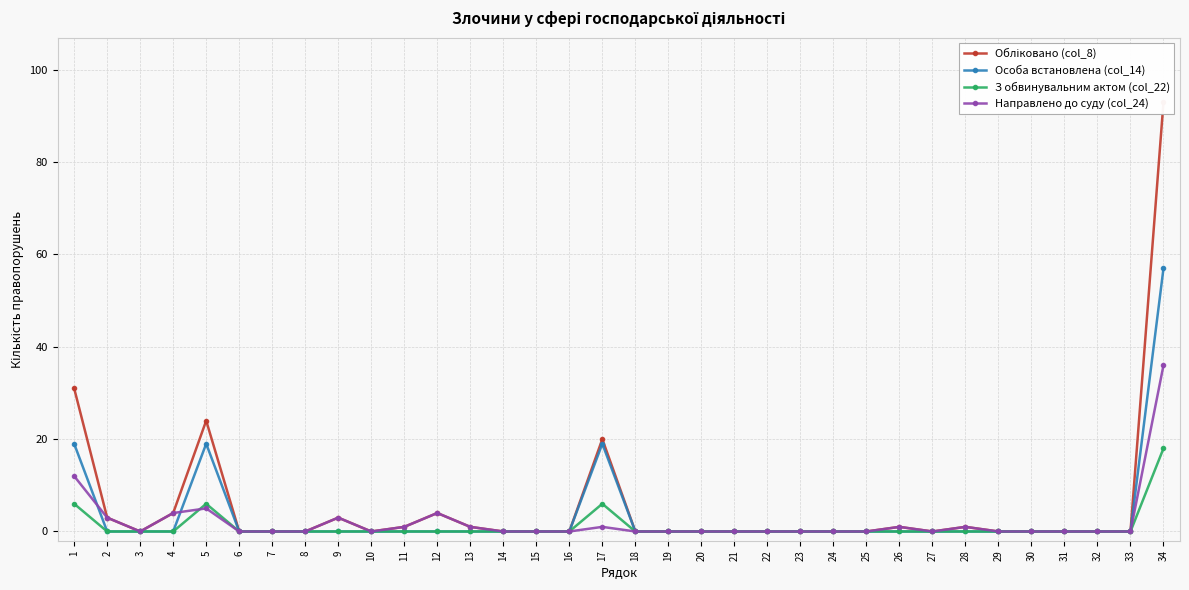

How many lines are shown in the chart?

4